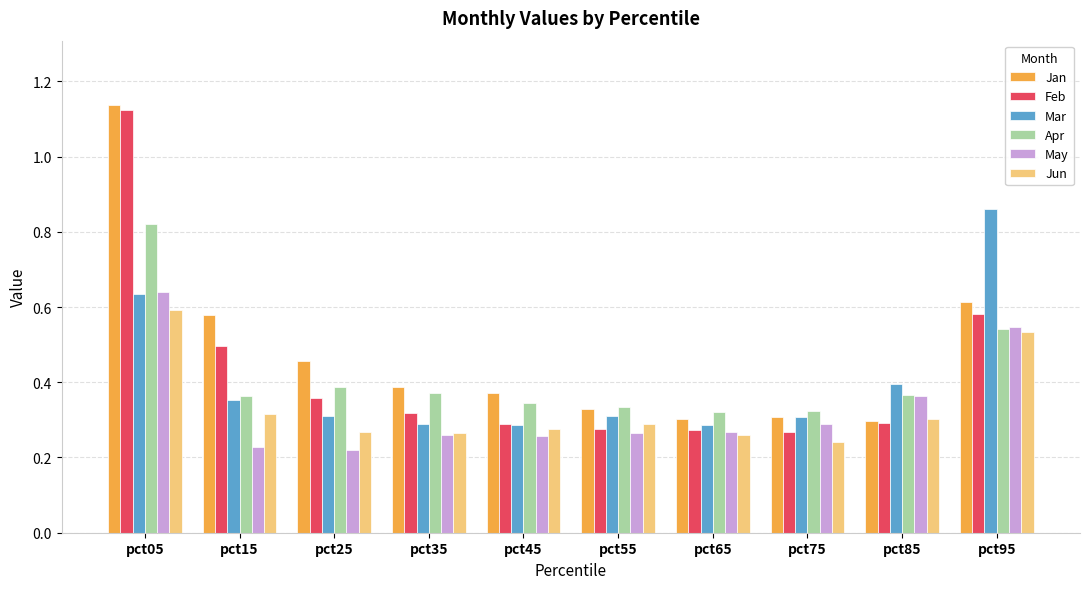

Between pct25 and pct55, which series saw the biggest shift?

Jan